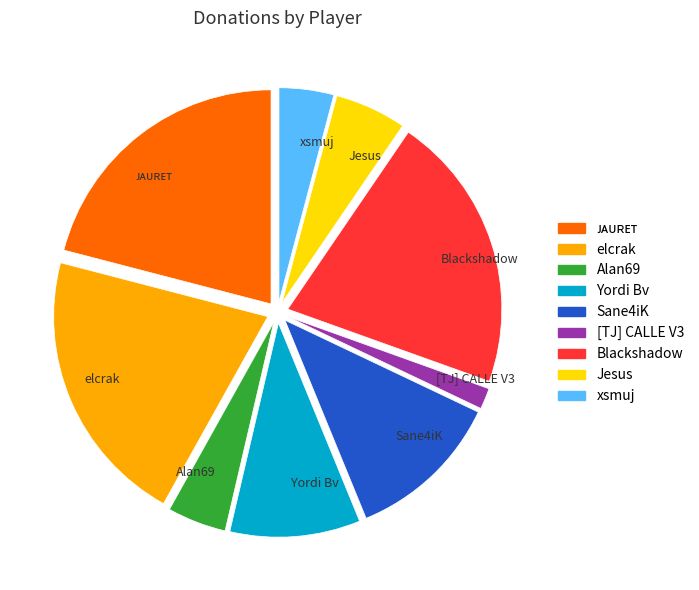

Which category has the smallest portion of the pie?

[TJ] CALLE V3